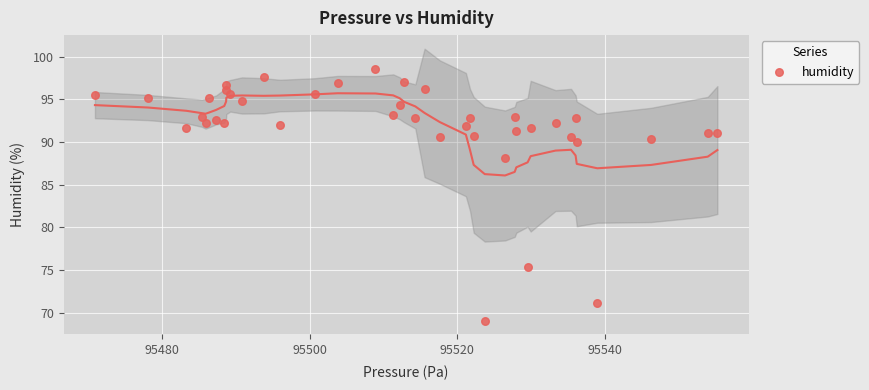

What Y value in the scatter plot is closest to 83?

88.2